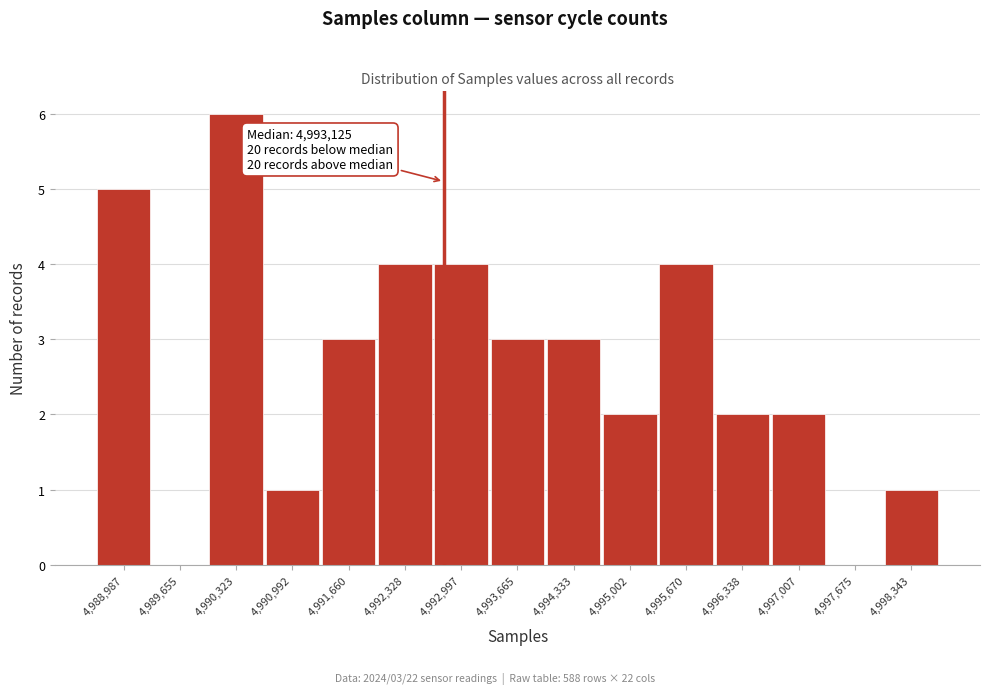

Reading left to right, list all the values displayed in this chart.

4,988,987=5	4,989,655=0	4,990,323=6	4,990,992=1	4,991,660=3	4,992,328=4	4,992,997=4	4,993,665=3	4,994,333=3	4,995,002=2	4,995,670=4	4,996,338=2	4,997,007=2	4,997,675=0	4,998,343=1